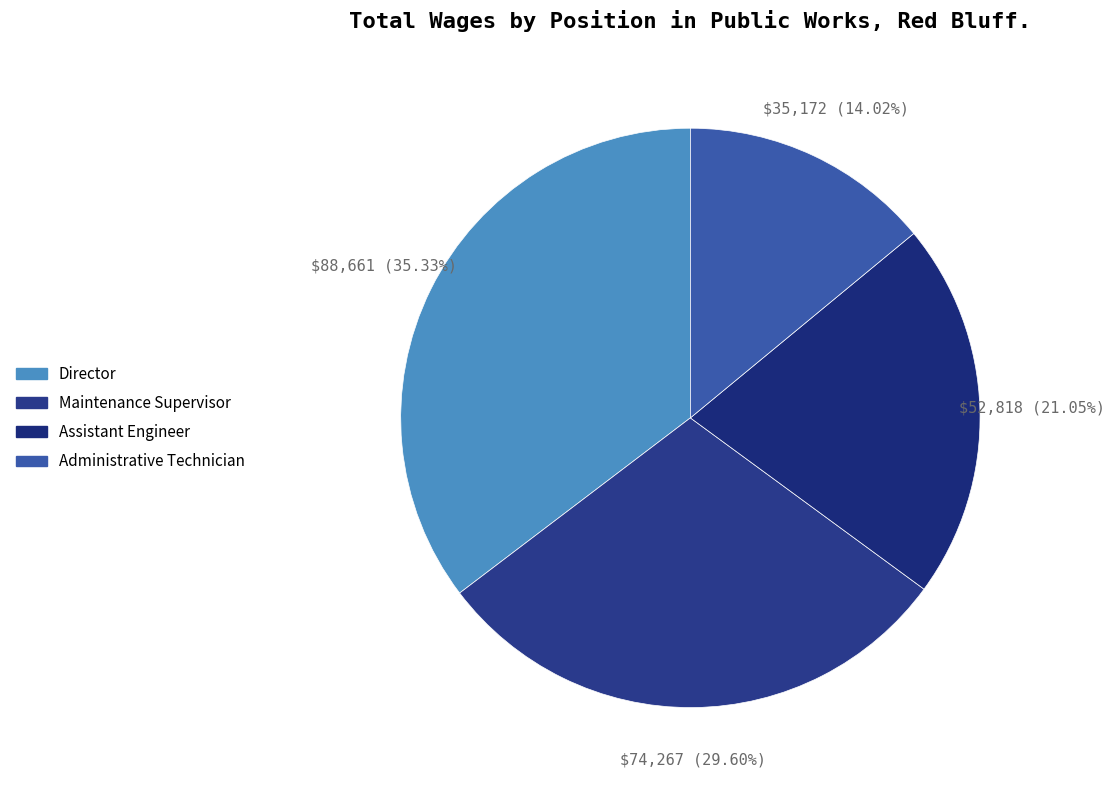

Between Administrative Technician and Director, which is larger?

Director